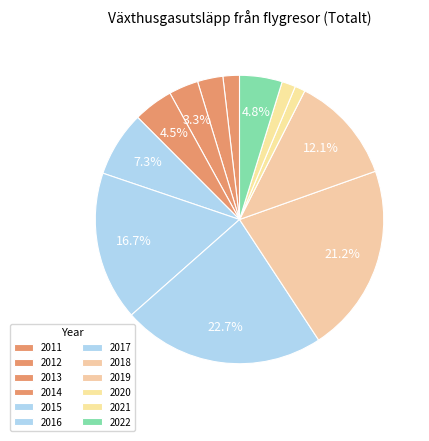

Count the number of slices in the pie.

12